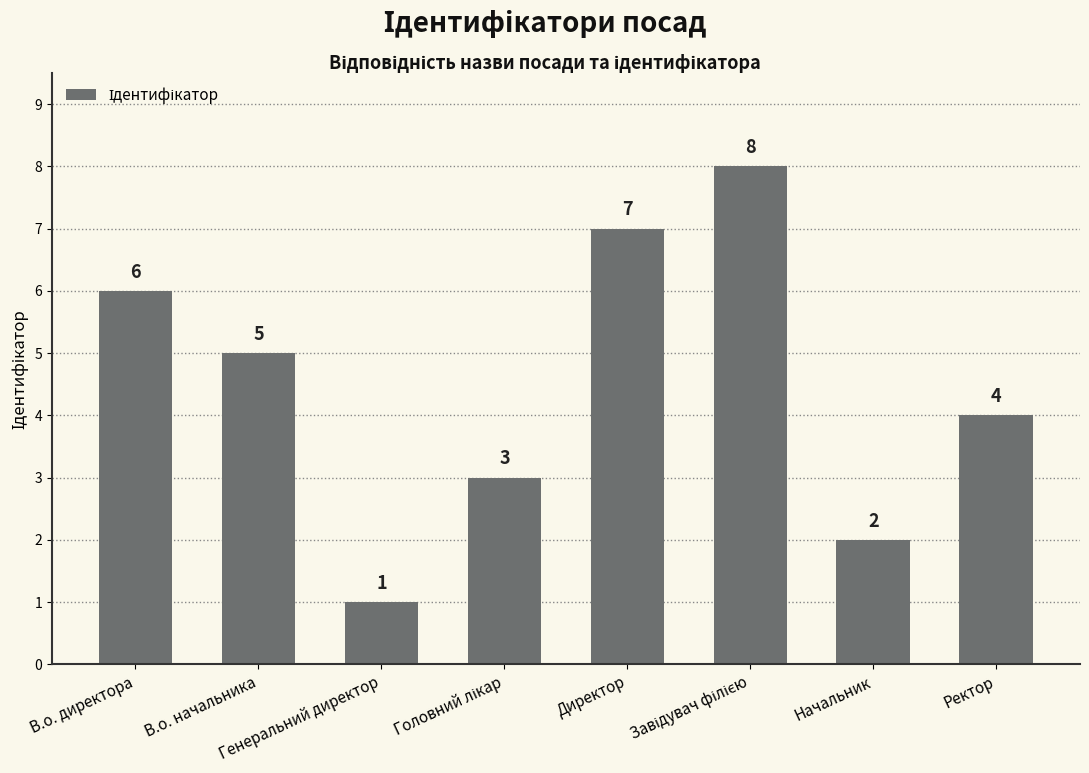

Reading left to right, extract all data points from this chart.

6	5	1	3	7	8	2	4